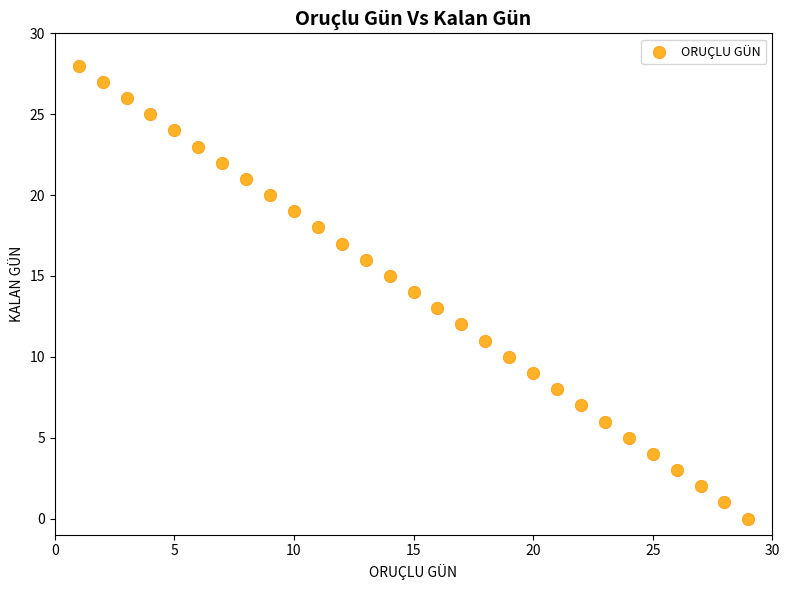

What is the range of X values (max minus min)?

28